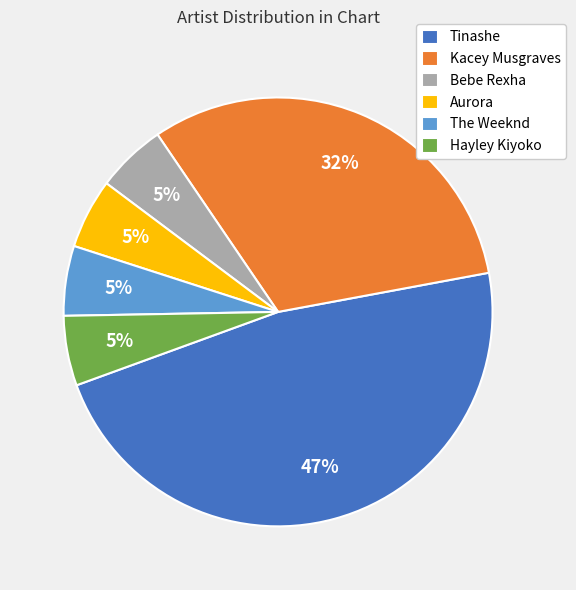

Which slice is the largest?

Tinashe